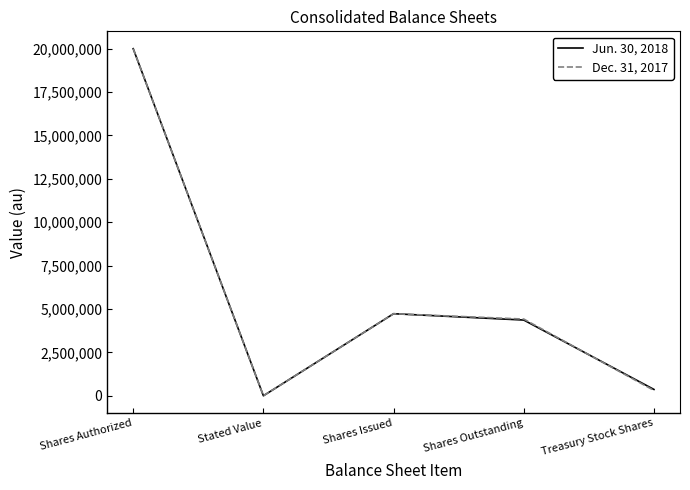

How many interior local peaks does the Dec. 31, 2017 series have?

1